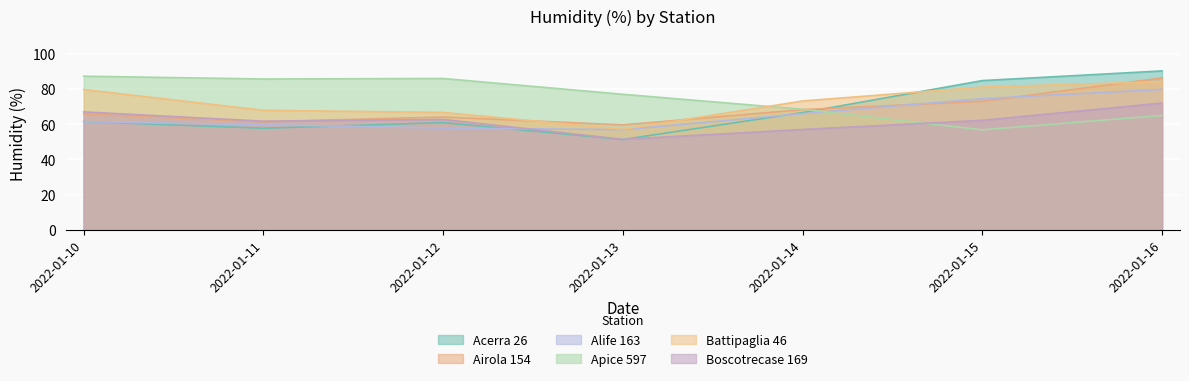

List the labels in order of Boscotrecase 169 value, smallest first.

2022-01-13, 2022-01-14, 2022-01-11, 2022-01-15, 2022-01-12, 2022-01-10, 2022-01-16